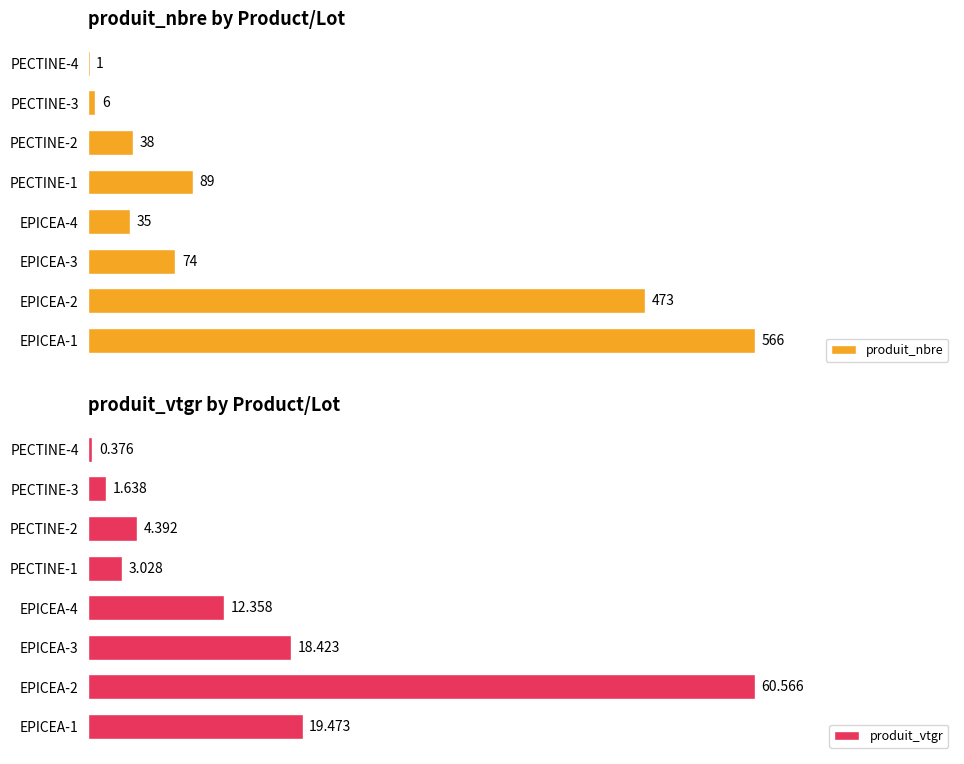

What are all the series names shown in the legend?

produit_nbre, produit_vtgr